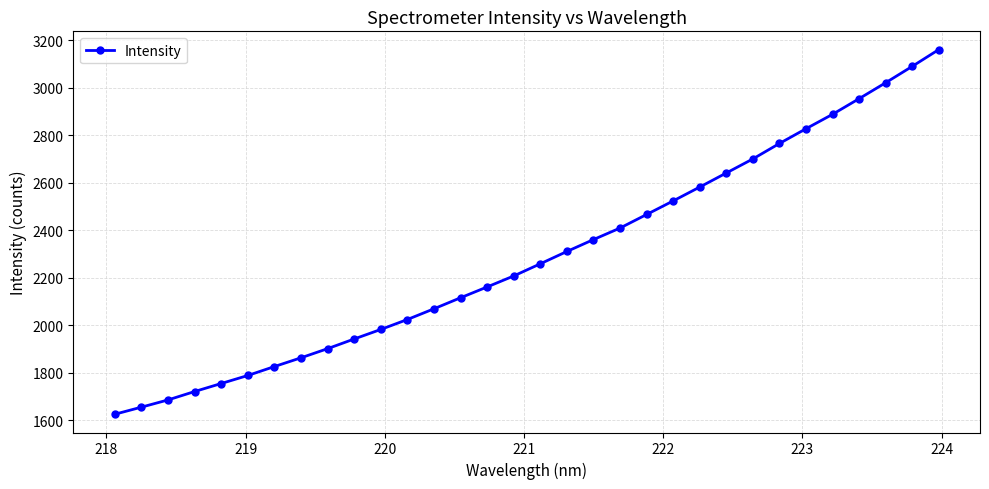

True or false: there are more than 0 points higher than both neighbors.

False